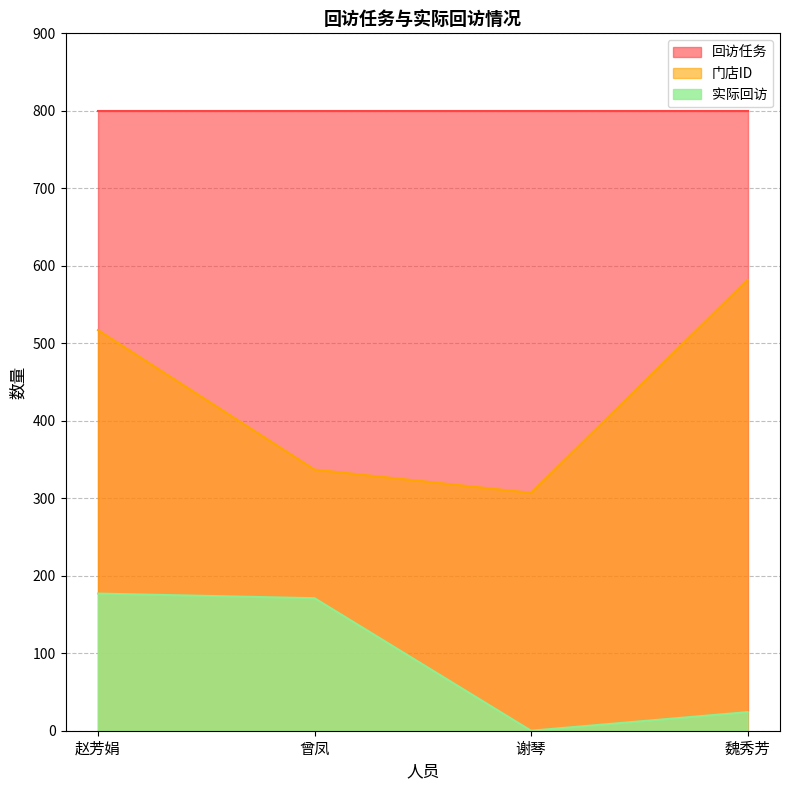

At which label does 实际回访 reach its minimum?

谢琴